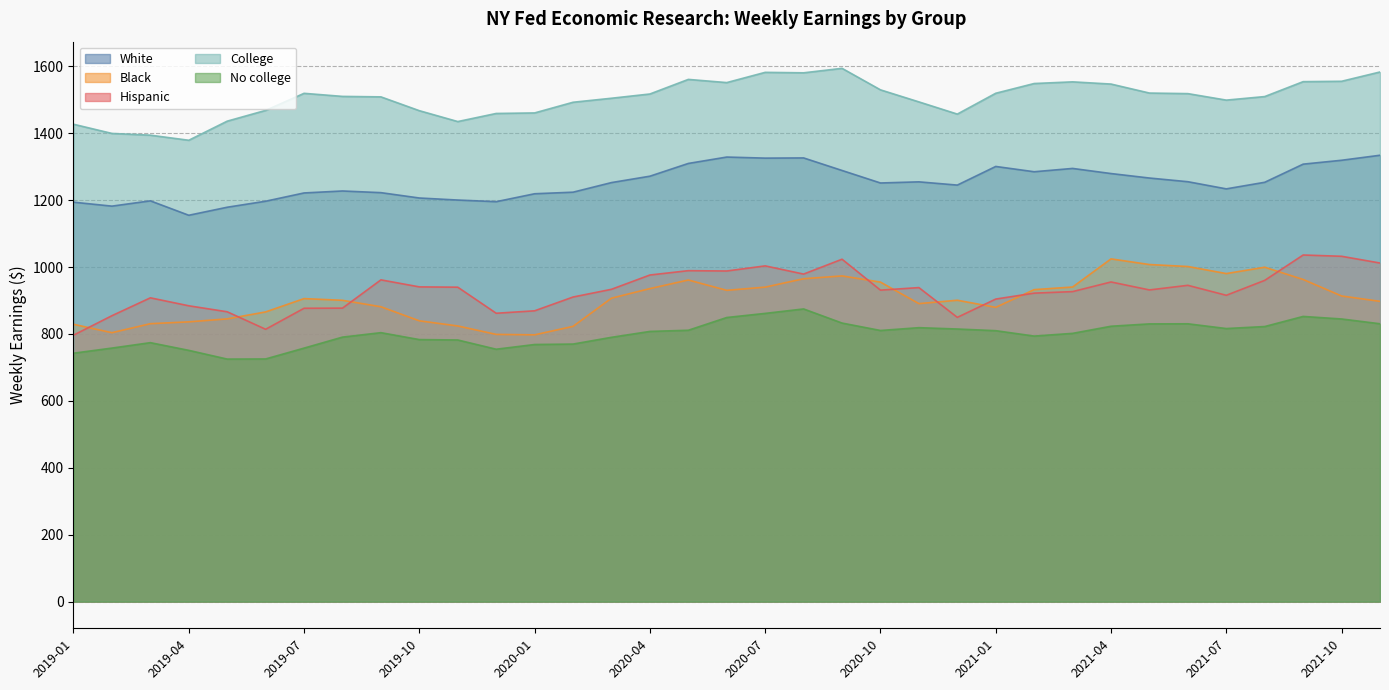

Reading right to left, list all the values displayed in this chart.

White: 2021-11=1334.3	2021-10=1319.3	2021-09=1307.7	2021-08=1253.5	2021-07=1233.8	2021-06=1255.2	2021-05=1266.2	2021-04=1279.6	2021-03=1294.9	2021-02=1285.0	2021-01=1300.8	2020-12=1245.1	2020-11=1254.8	2020-10=1251.4	2020-09=1288.8	2020-08=1326.3	2020-07=1325.7	2020-06=1328.9	2020-05=1309.8	2020-04=1271.7	2020-03=1252.6	2020-02=1223.9	2020-01=1219.2	2019-12=1195.5	2019-11=1200.4	2019-10=1206.5	2019-09=1222.5	2019-08=1227.5	2019-07=1221.6	2019-06=1196.9	2019-05=1178.9	2019-04=1154.9	2019-03=1198.0	2019-02=1182.2	2019-01=1194.0
Black: 2021-11=897.6	2021-10=913.6	2021-09=963.0	2021-08=999.6	2021-07=980.6	2021-06=1001.7	2021-05=1007.6	2021-04=1024.5	2021-03=940.4	2021-02=932.6	2021-01=879.7	2020-12=900.9	2020-11=890.8	2020-10=955.1	2020-09=973.6	2020-08=965.2	2020-07=940.1	2020-06=930.5	2020-05=961.4	2020-04=935.7	2020-03=907.1	2020-02=822.8	2020-01=797.5	2019-12=798.8	2019-11=824.0	2019-10=839.4	2019-09=881.4	2019-08=900.7	2019-07=905.8	2019-06=866.0	2019-05=845.2	2019-04=836.3	2019-03=830.8	2019-02=803.9	2019-01=829.0
Hispanic: 2021-11=1012.1	2021-10=1032.3	2021-09=1036.1	2021-08=960.3	2021-07=915.7	2021-06=945.5	2021-05=931.7	2021-04=955.5	2021-03=926.7	2021-02=922.1	2021-01=904.4	2020-12=849.7	2020-11=938.7	2020-10=931.1	2020-09=1023.5	2020-08=979.1	2020-07=1003.6	2020-06=988.3	2020-05=989.3	2020-04=976.3	2020-03=933.6	2020-02=910.5	2020-01=869.3	2019-12=862.0	2019-11=939.9	2019-10=940.8	2019-09=961.8	2019-08=877.3	2019-07=876.9	2019-06=814.1	2019-05=866.4	2019-04=884.3	2019-03=908.1	2019-02=854.7	2019-01=796.5
College: 2021-11=1583.2	2021-10=1555.4	2021-09=1554.3	2021-08=1509.7	2021-07=1499.1	2021-06=1518.5	2021-05=1520.2	2021-04=1547.1	2021-03=1553.7	2021-02=1548.7	2021-01=1519.6	2020-12=1457.3	2020-11=1493.8	2020-10=1529.8	2020-09=1594.1	2020-08=1580.7	2020-07=1582.1	2020-06=1551.5	2020-05=1561.0	2020-04=1517.4	2020-03=1504.7	2020-02=1492.7	2020-01=1460.8	2019-12=1459.2	2019-11=1435.0	2019-10=1467.5	2019-09=1508.8	2019-08=1510.2	2019-07=1519.4	2019-06=1468.4	2019-05=1436.2	2019-04=1379.1	2019-03=1394.3	2019-02=1399.5	2019-01=1427.0
No college: 2021-11=830.6	2021-10=844.9	2021-09=852.5	2021-08=822.3	2021-07=816.3	2021-06=830.5	2021-05=830.2	2021-04=823.2	2021-03=801.9	2021-02=793.8	2021-01=809.9	2020-12=814.9	2020-11=818.9	2020-10=810.5	2020-09=832.7	2020-08=874.9	2020-07=861.6	2020-06=849.3	2020-05=811.2	2020-04=807.7	2020-03=790.1	2020-02=769.9	2020-01=768.6	2019-12=754.5	2019-11=782.1	2019-10=783.3	2019-09=804.0	2019-08=790.7	2019-07=757.8	2019-06=725.4	2019-05=725.0	2019-04=751.1	2019-03=774.1	2019-02=757.9	2019-01=742.6